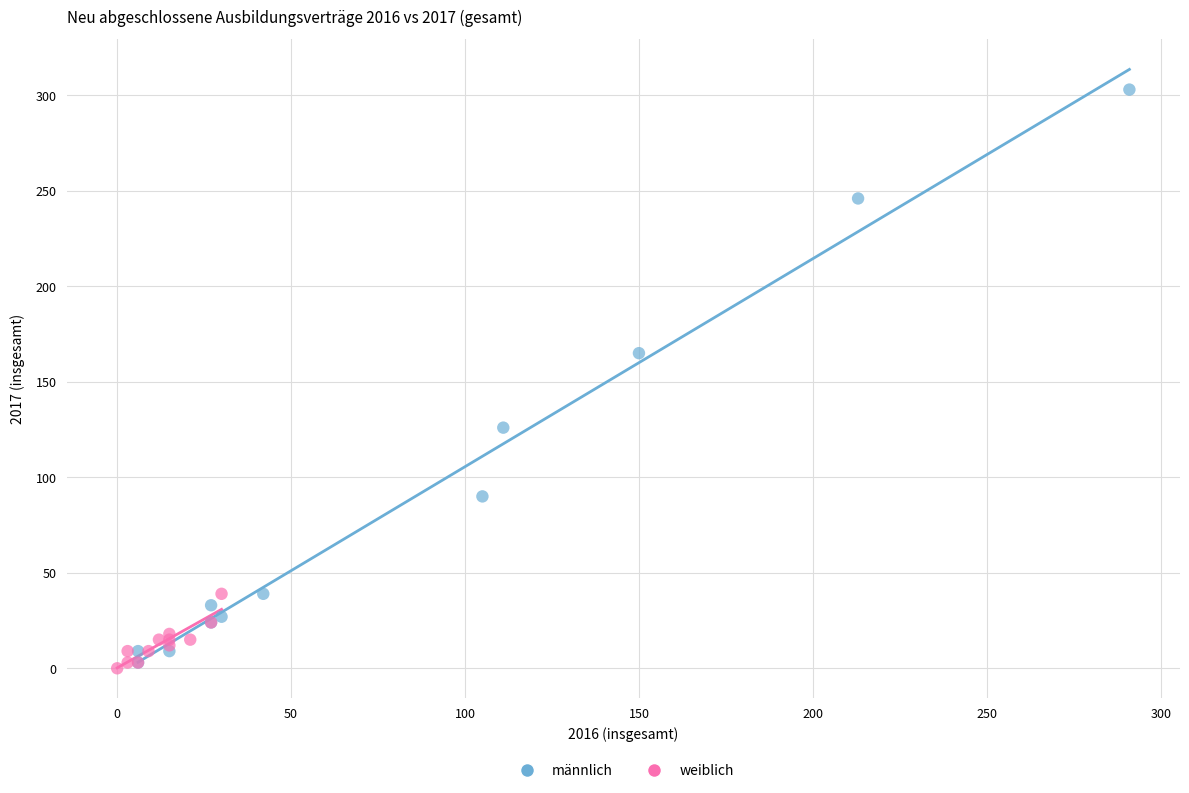

Which series contains the highest Y value?

männlich